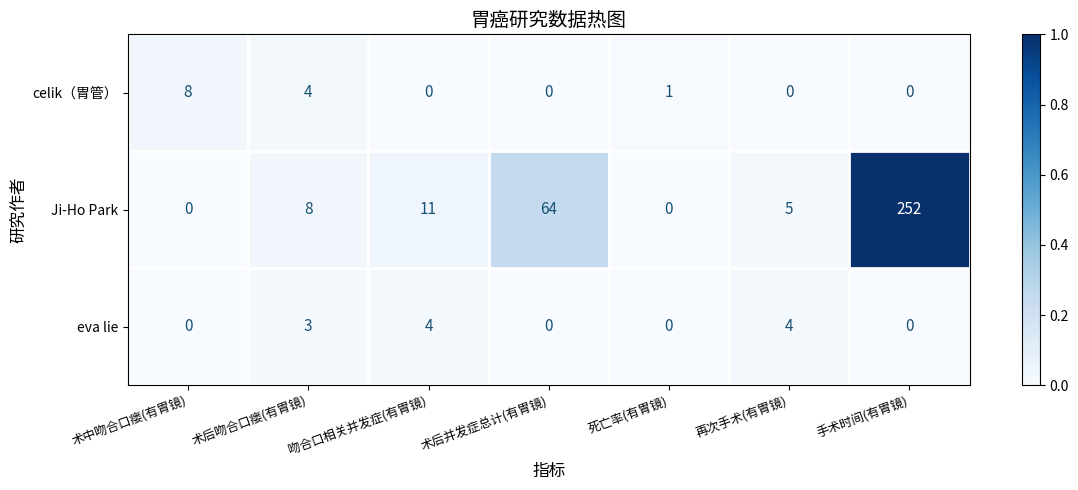

List the series in order of their peak value, highest first.

Ji-Ho Park, celik（胃管）, eva lie